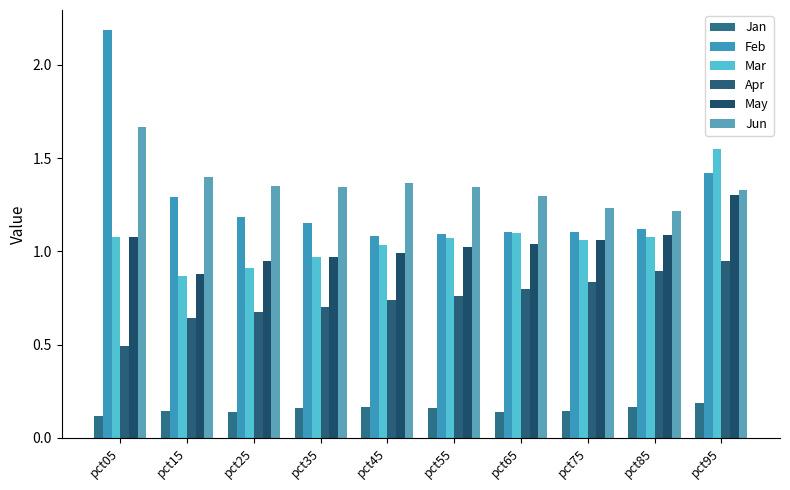

At which label does Apr reach its peak?

pct95